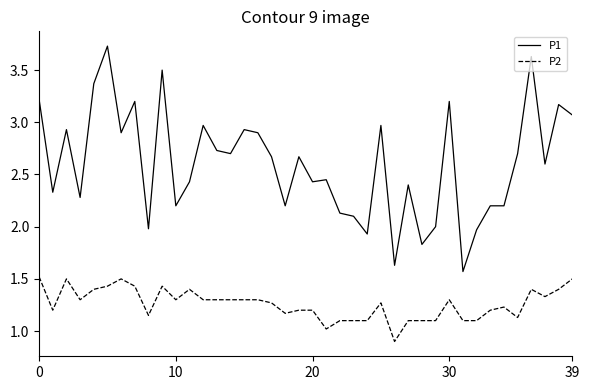

True or false: P1 and P2 cross at least once.

False